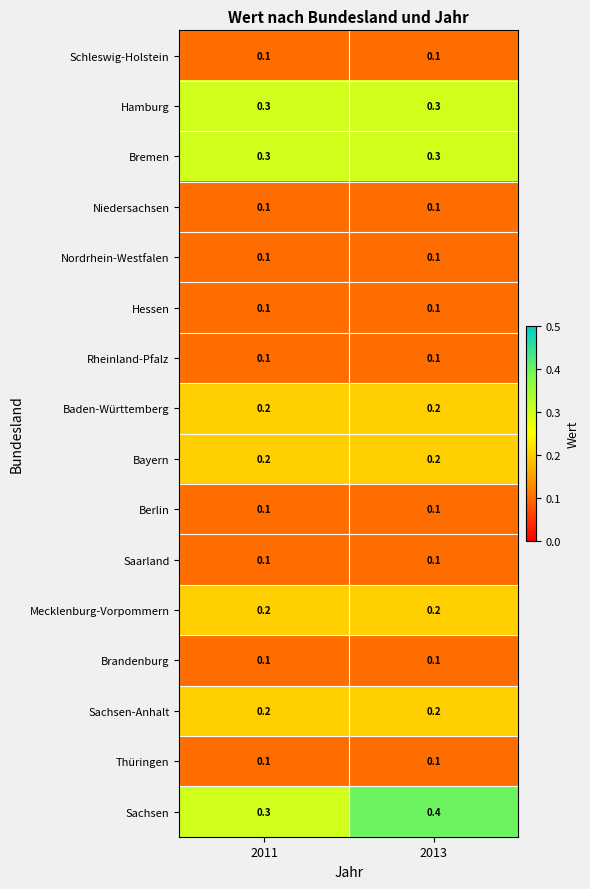

What is the total value across all series at 2013?

2.7